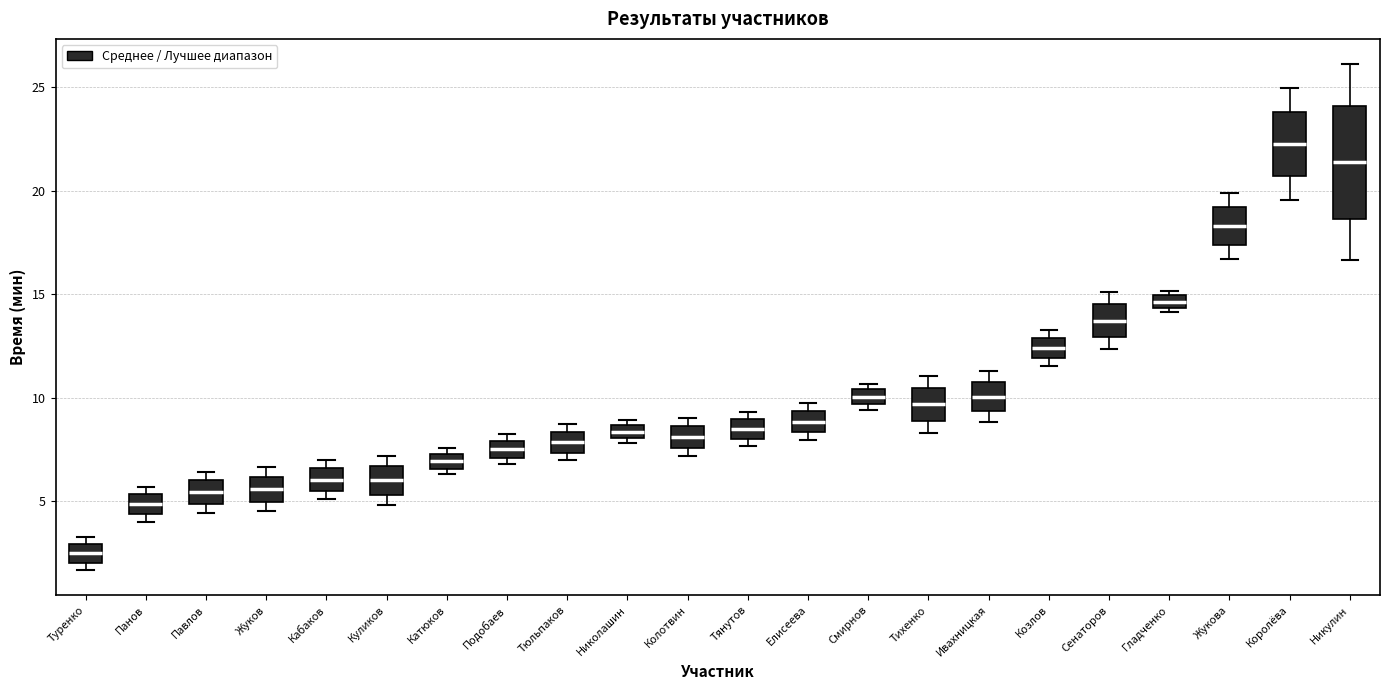

Where is the lower edge of the box for Елисеева on the y-axis? The values are not printed on the chart, so give them approximately, as read against the axis.

8.5